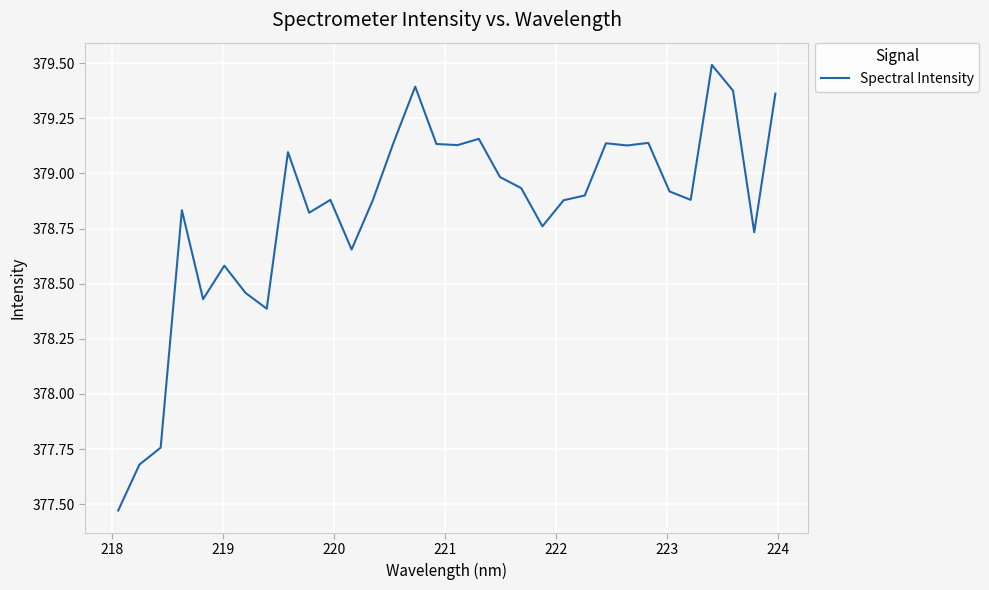

What is the difference between the maximum and minimum values?

2.0